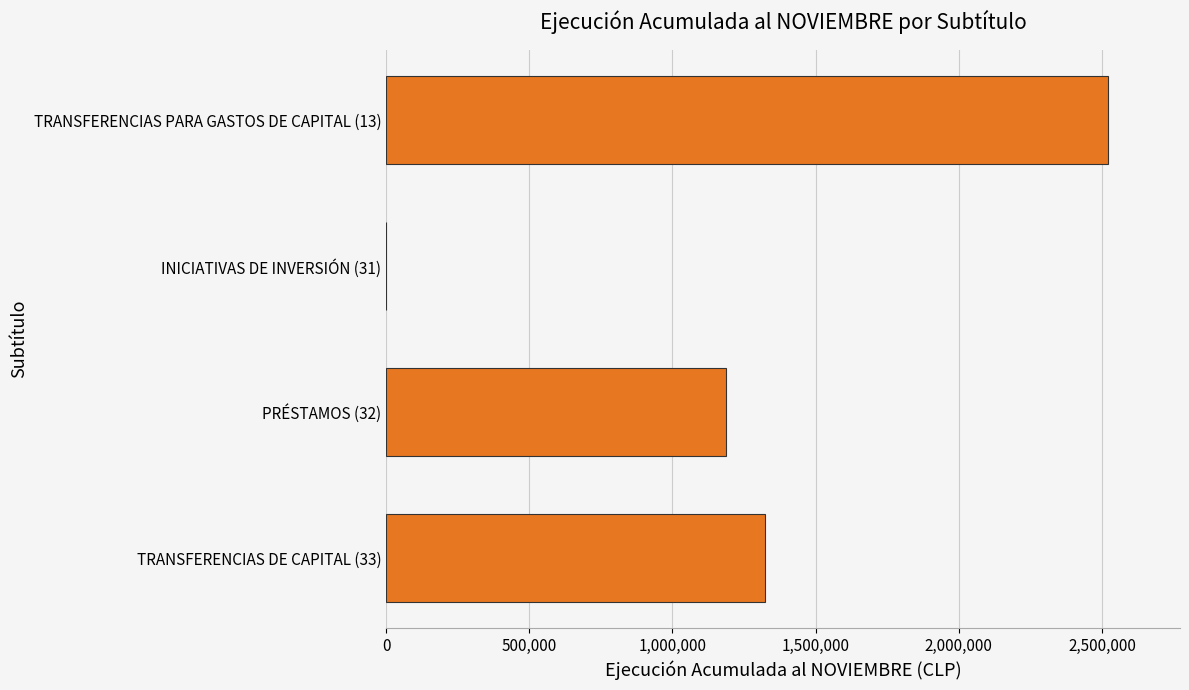

Are the bars horizontal?

Yes